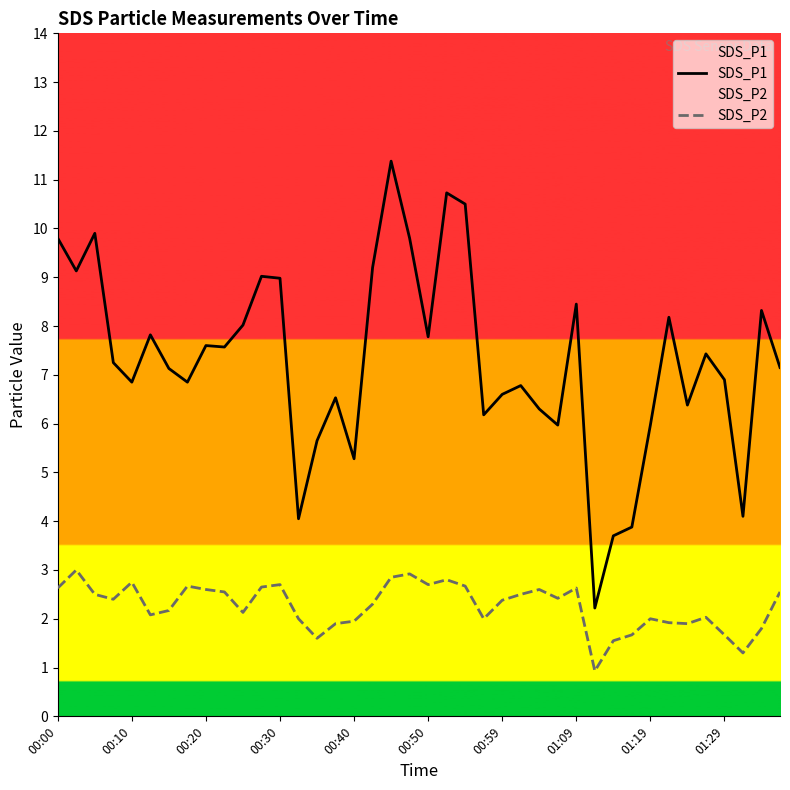

What is the label of the 30th point from the right?

10